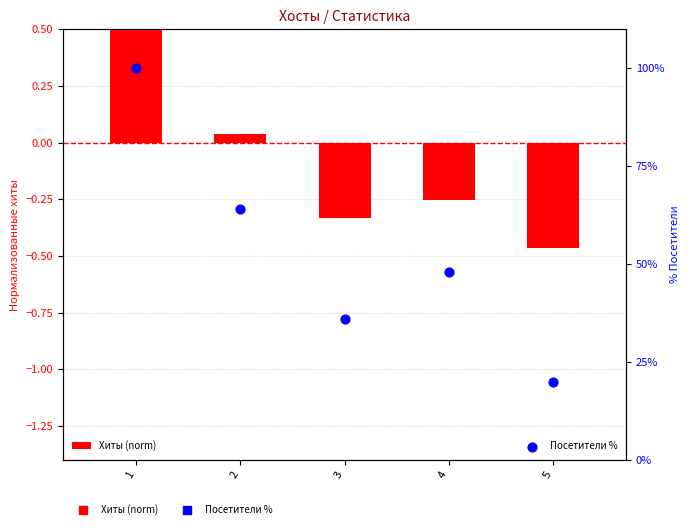

At how many categories does at least one series exceed 89?

1